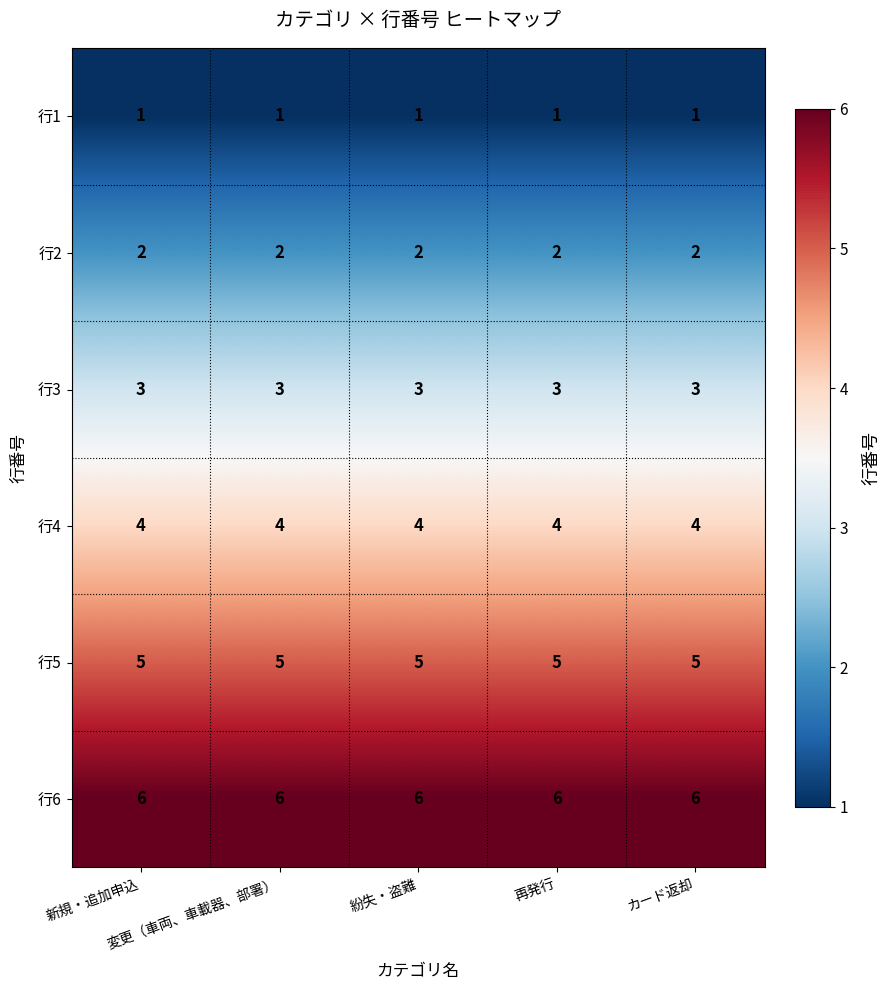

What is the average value of the 行3 series?

3